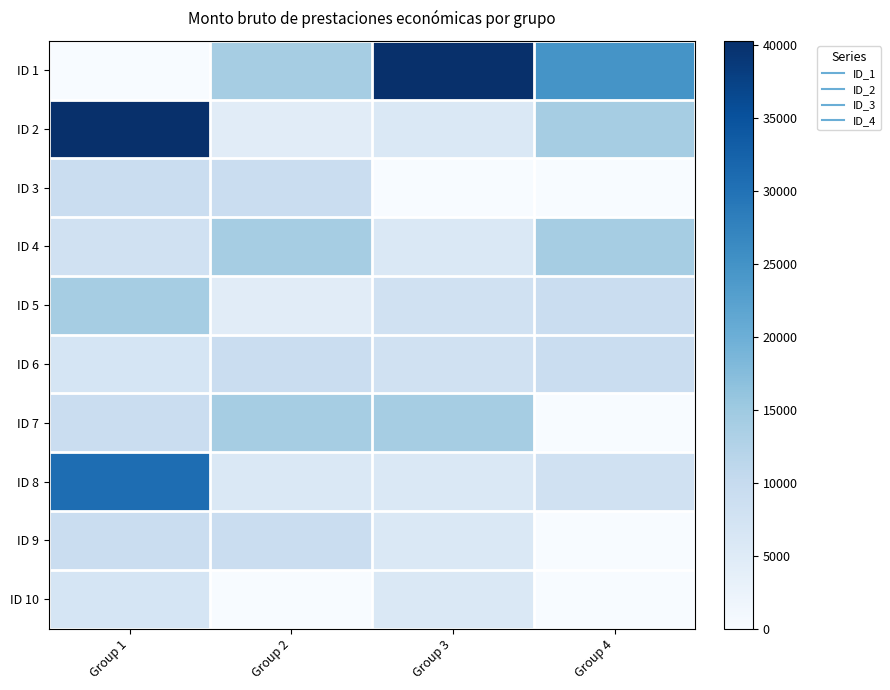

Reading left to right, extract all data points from this chart.

ID 1: Group 1=0.0	Group 2=14015.5	Group 3=40309.0	Group 4=24838.0
ID 2: Group 1=40309.0	Group 2=4496.0	Group 3=5741.5	Group 4=14015.5
ID 3: Group 1=9143.5	Group 2=9143.5	Group 3=0.0	Group 4=0.0
ID 4: Group 1=7953.5	Group 2=14015.5	Group 3=5741.5	Group 4=14015.5
ID 5: Group 1=14015.5	Group 2=4496.0	Group 3=7953.5	Group 4=9143.5
ID 6: Group 1=6778.0	Group 2=9143.5	Group 3=7953.5	Group 4=9143.5
ID 7: Group 1=9143.5	Group 2=14015.5	Group 3=14015.5	Group 4=0.0
ID 8: Group 1=30706.5	Group 2=5741.5	Group 3=5741.5	Group 4=7953.5
ID 9: Group 1=9143.5	Group 2=9143.5	Group 3=5741.5	Group 4=0.0
ID 10: Group 1=6778.0	Group 2=0.0	Group 3=5741.5	Group 4=0.0